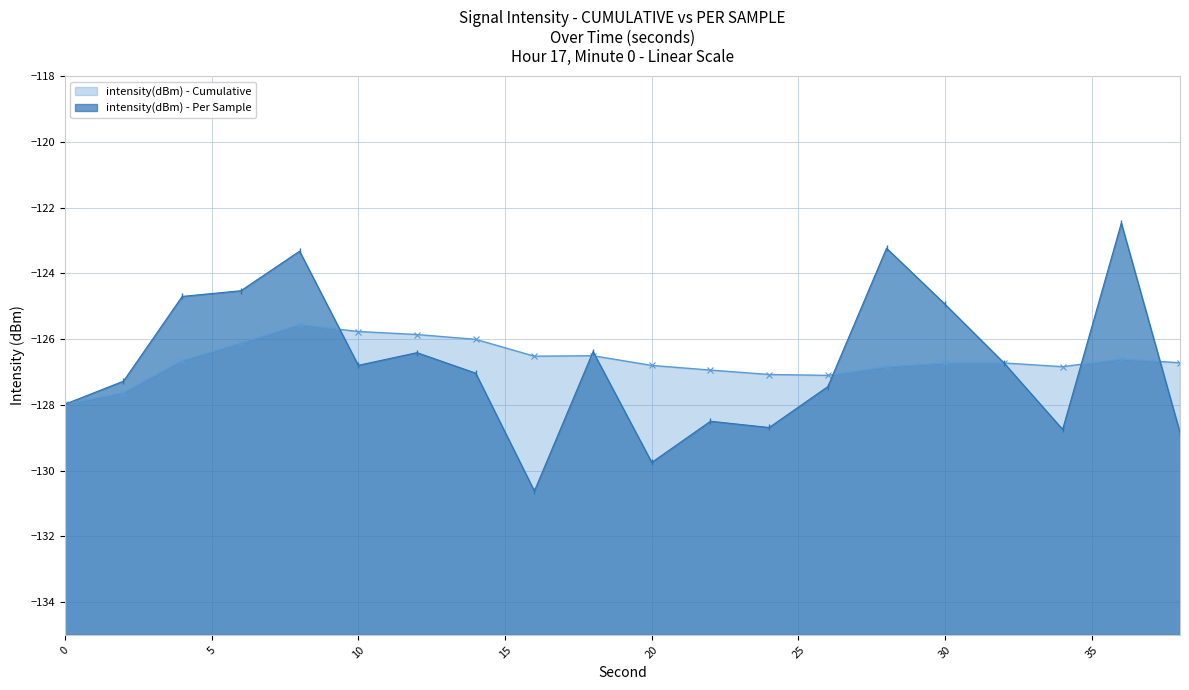

At 5, list the series in order from largest to smallest.

intensity(dBm) - Per Sample, intensity(dBm) - Cumulative